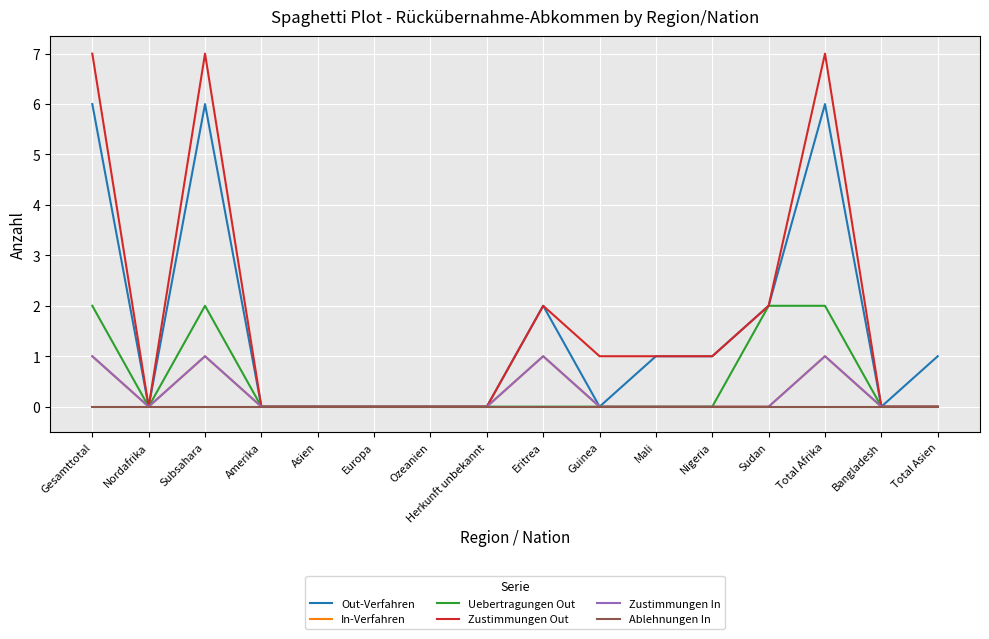

Rank the series by their maximum value, from highest to lowest.

Zustimmungen Out, Out-Verfahren, Uebertragungen Out, In-Verfahren, Zustimmungen In, Ablehnungen In